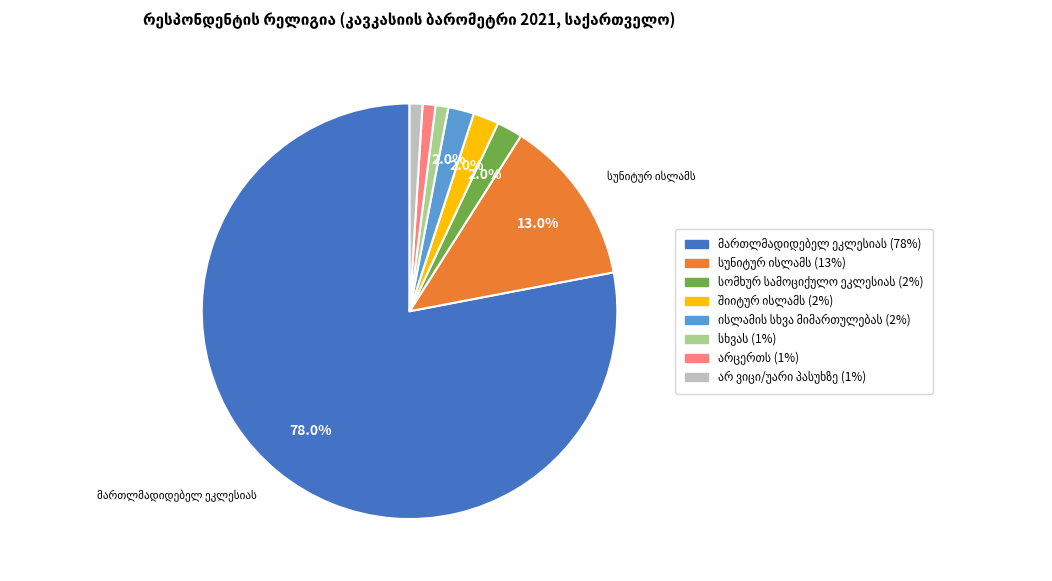

Is there any slice that represents more than half of the pie?

Yes